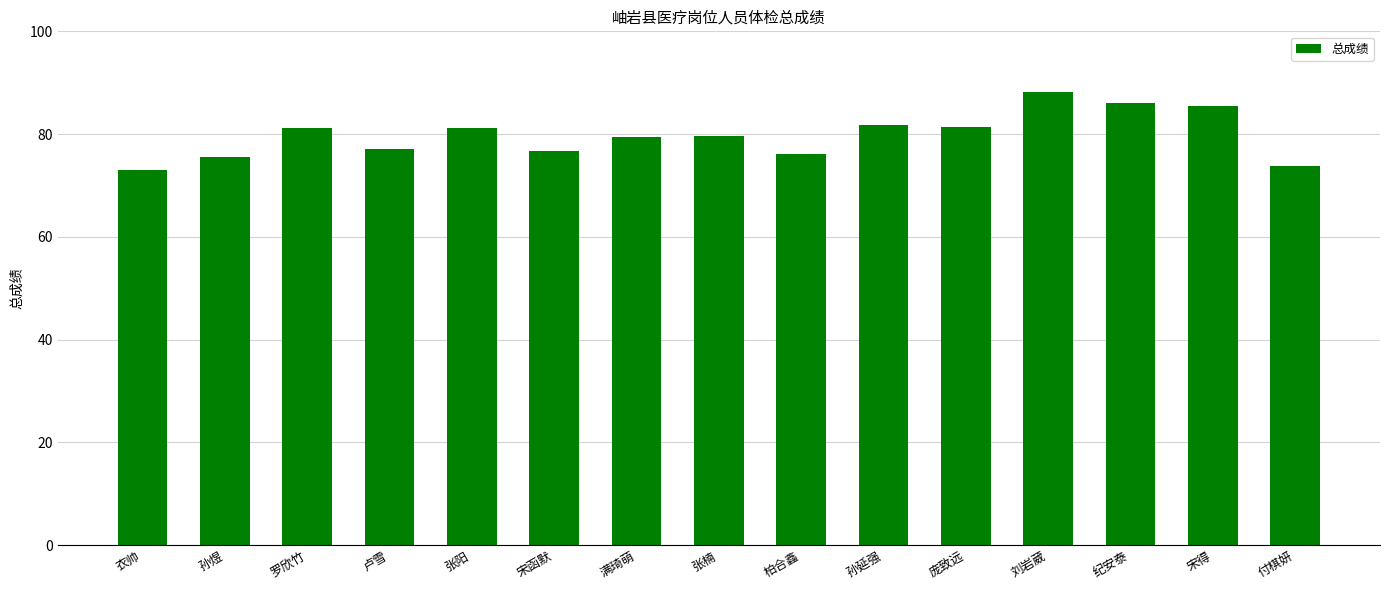

How many series are shown in this chart?

1